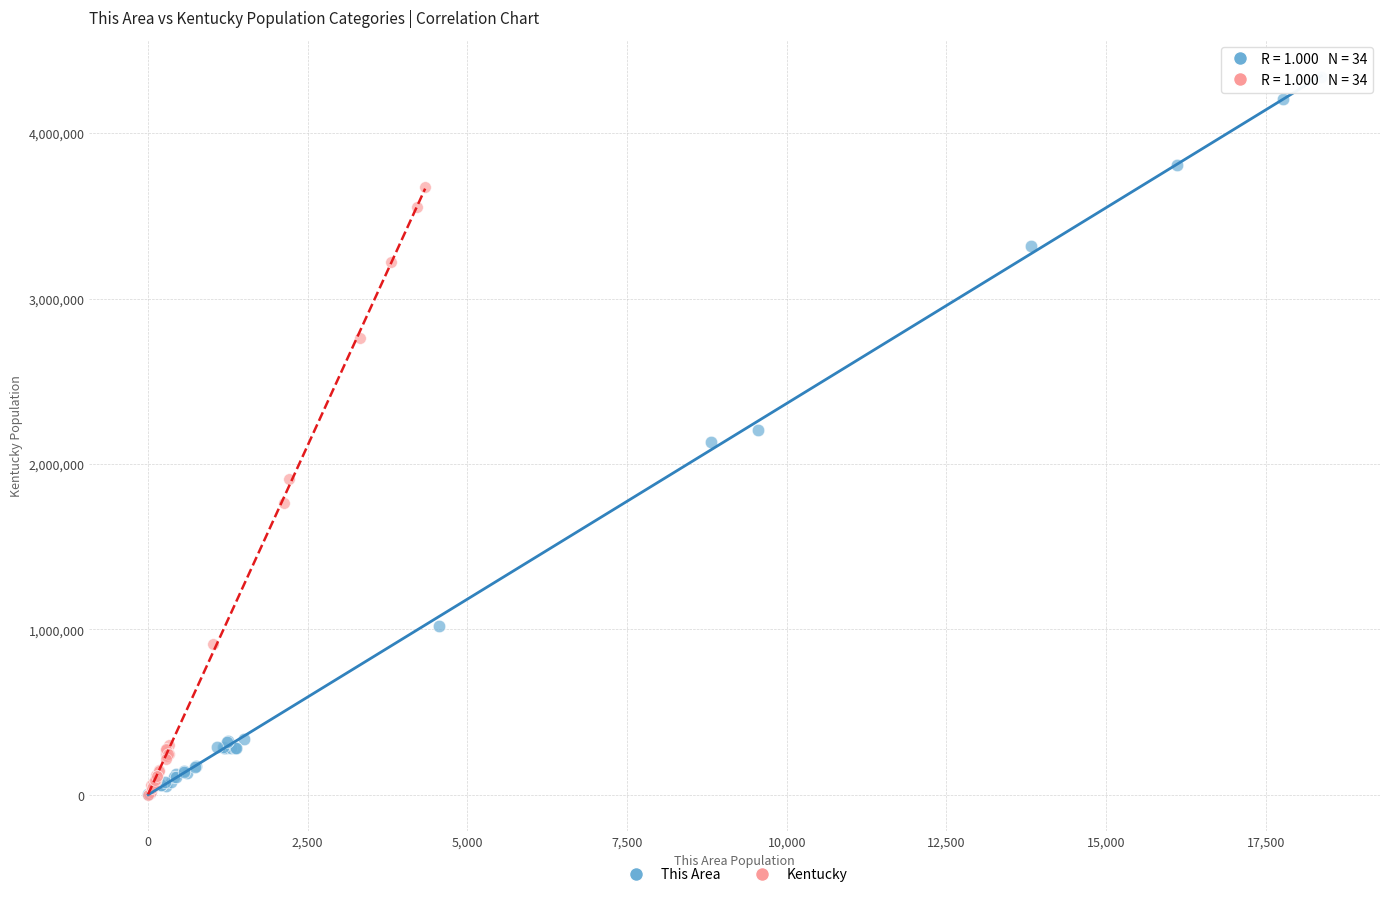

What are all the series names shown in the legend?

This Area, Kentucky